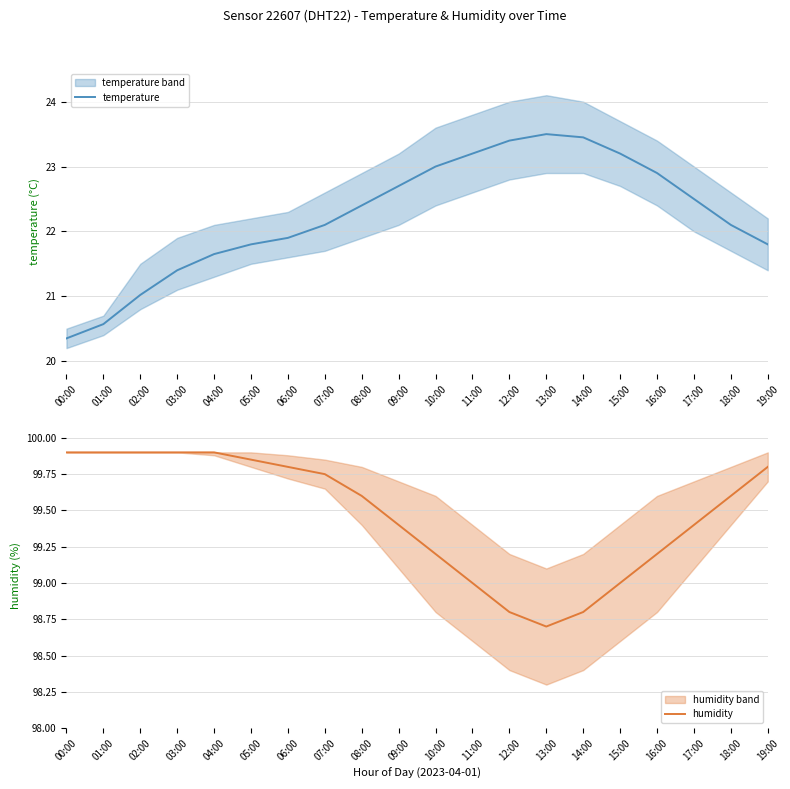

How many series are shown in this chart?

2